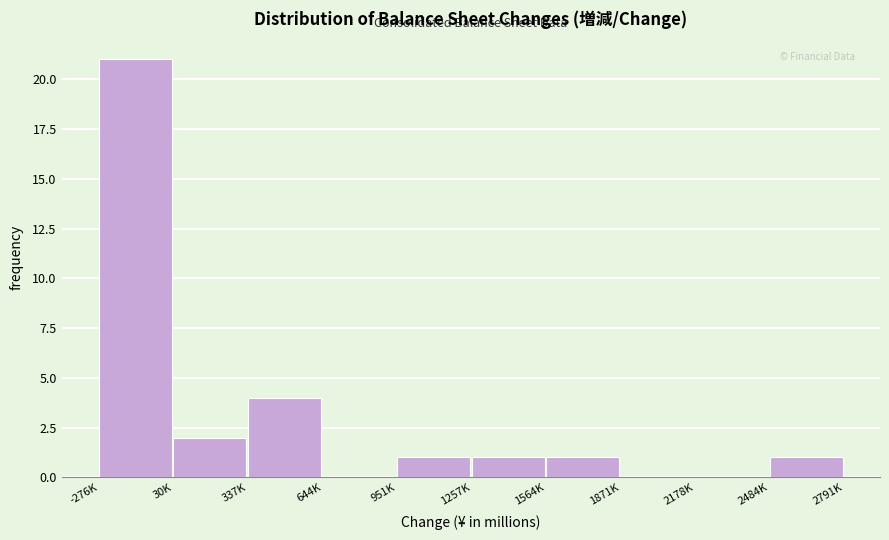

Reading left to right, list all the values displayed in this chart.

-276K=21	30K=2	337K=4	644K=0	951K=1	1257K=1	1564K=1	1871K=0	2178K=0	2484K=1